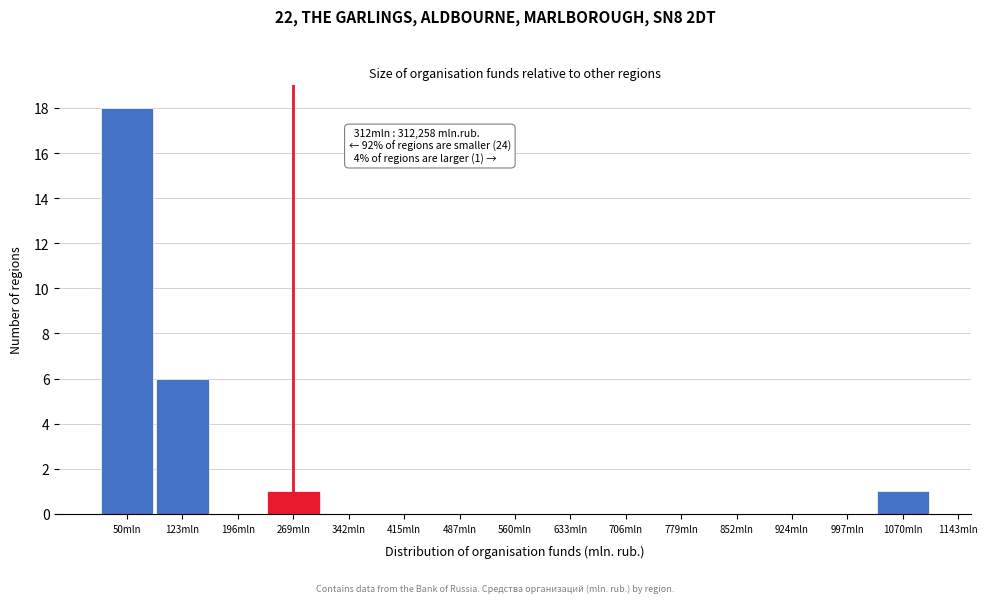

Reading left to right, extract all data points from this chart.

50mln=18	123mln=6	196mln=0	269mln=1	342mln=0	415mln=0	487mln=0	560mln=0	633mln=0	706mln=0	779mln=0	852mln=0	924mln=0	997mln=0	1070mln=1